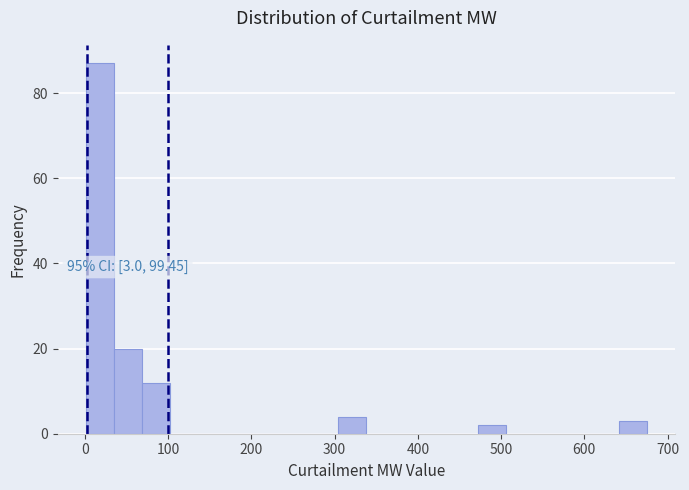

Read against the x-axis, roughly where is the centre of the tallest bar?

20